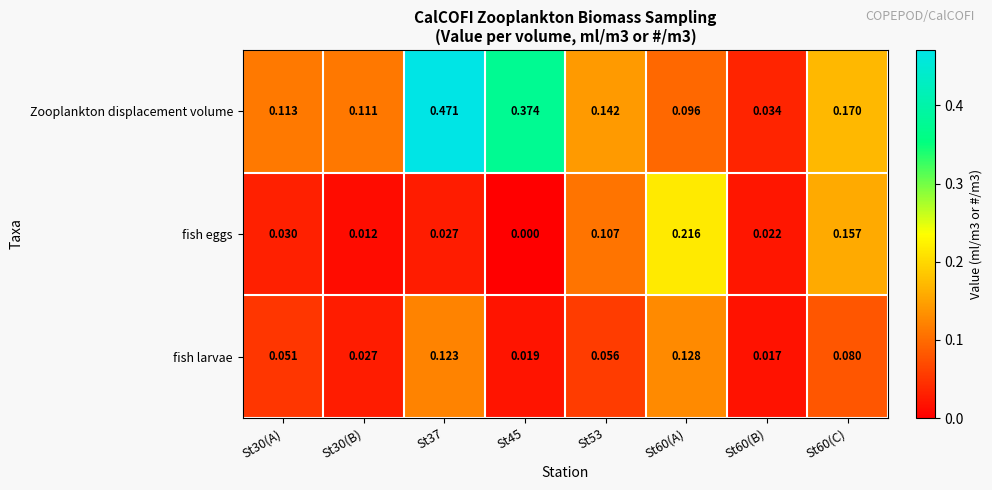

How many data points in fish eggs are above 0?

7